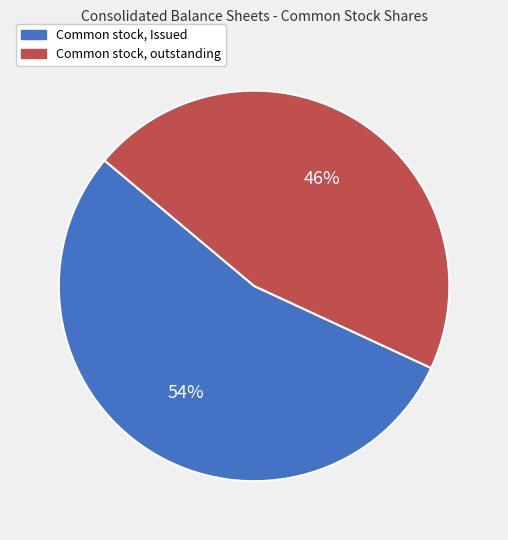

Is it true that Common stock, outstanding is 46% of the pie?

True